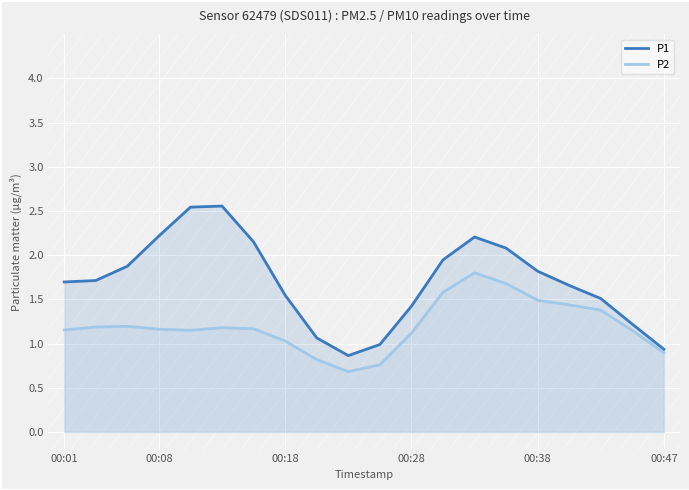

What is the maximum value for P1?

2.6